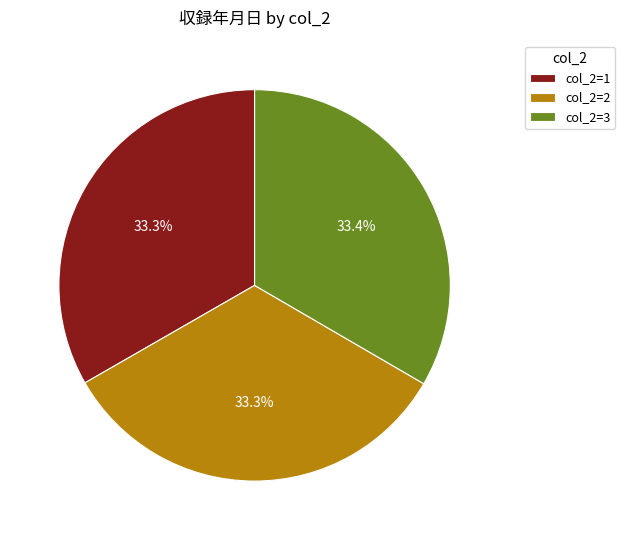

How many segments does this pie chart have?

3